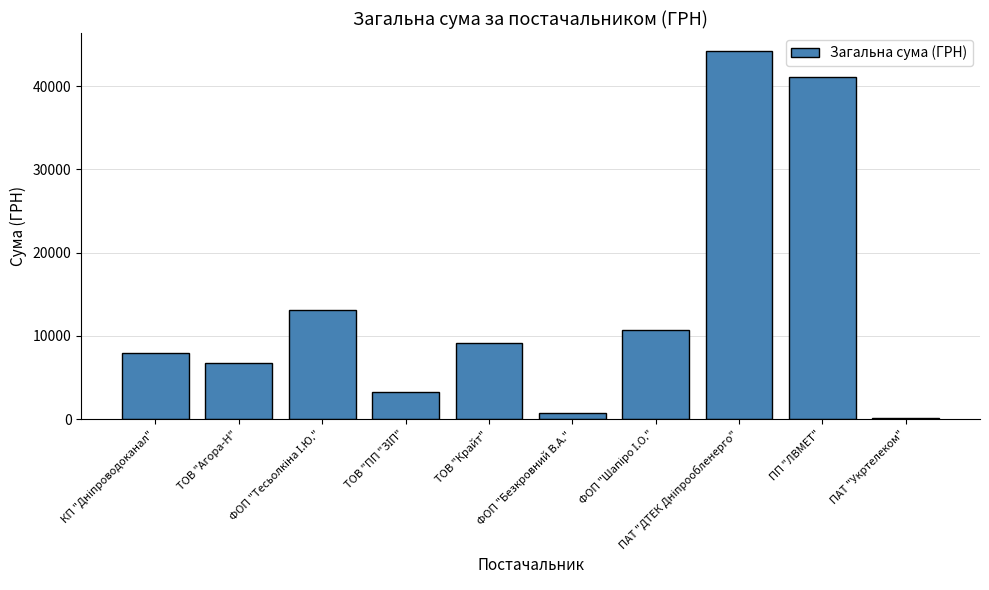

What is the greatest value displayed?

44185.6